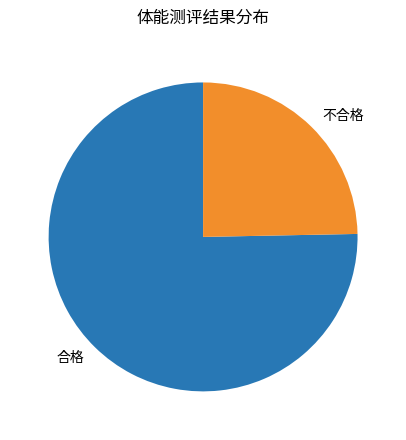

Count the number of slices in the pie.

2